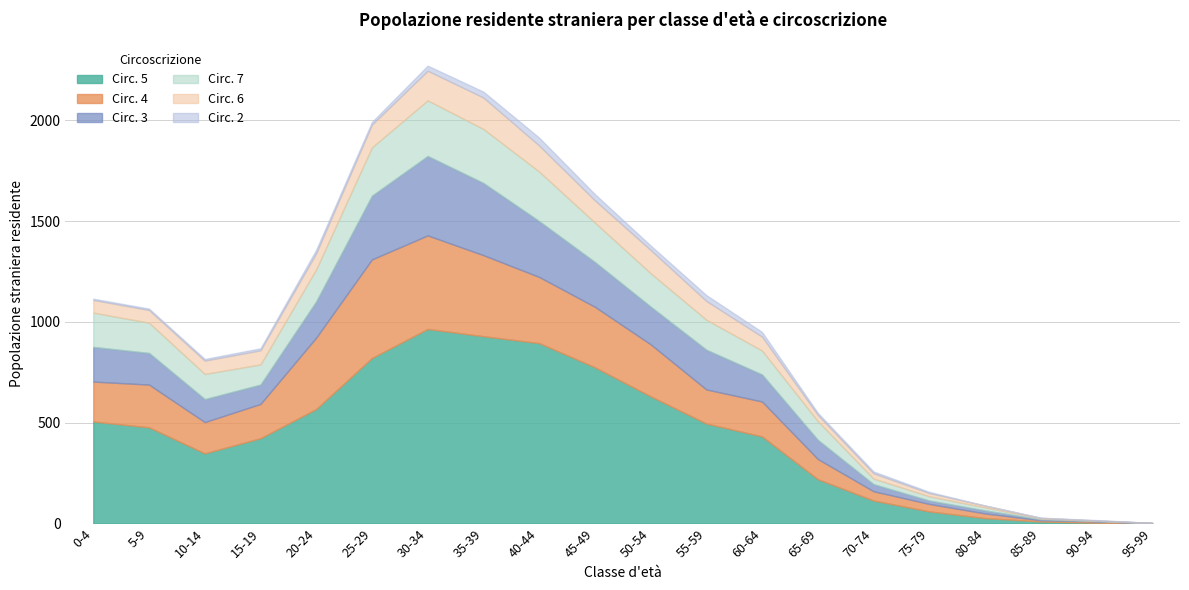

At which category is the sum across all series the highest?

30-34